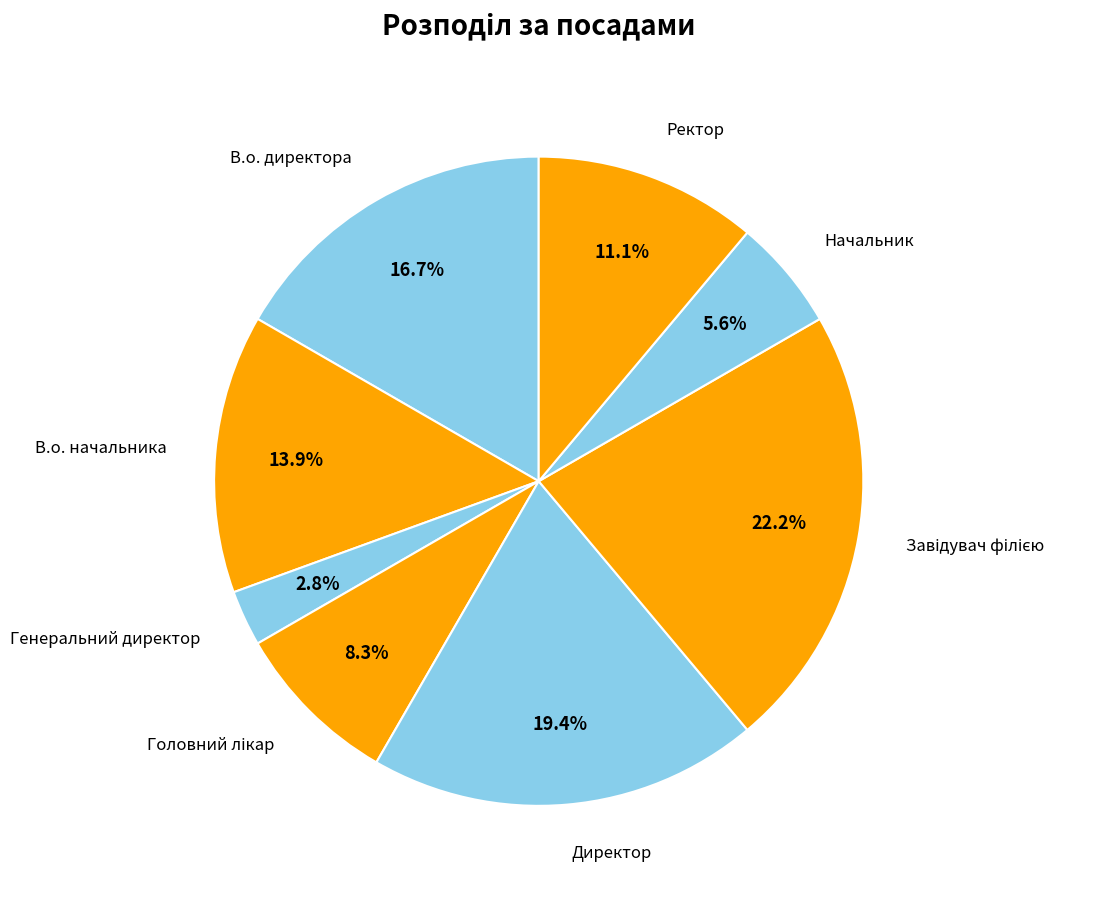

Count the number of slices in the pie.

8